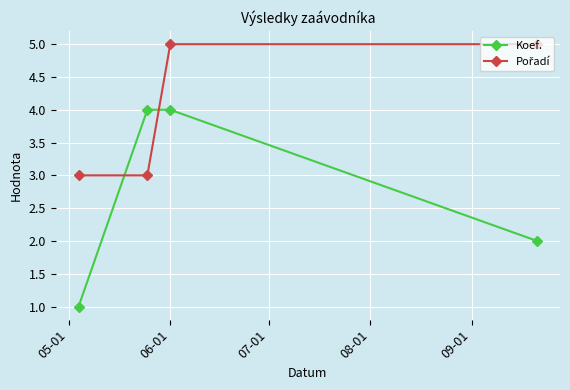

What is the difference between the second highest and minimum values in the Koef. series?

3